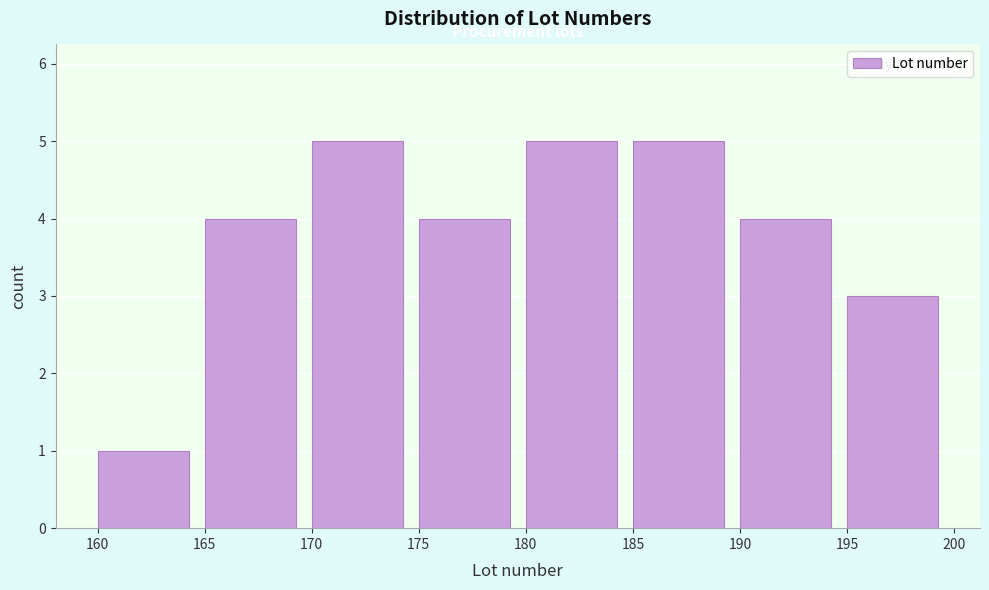

Reading left to right, list every bar in this chart as the range it spans on the x-axis followed by its height. The values are not printed on the chart, so give them approximately, as read against the axis.

160 to 165: 1
165 to 170: 4
170 to 175: 5
175 to 180: 4
180 to 185: 5
185 to 190: 5
190 to 195: 4
195 to 200: 3